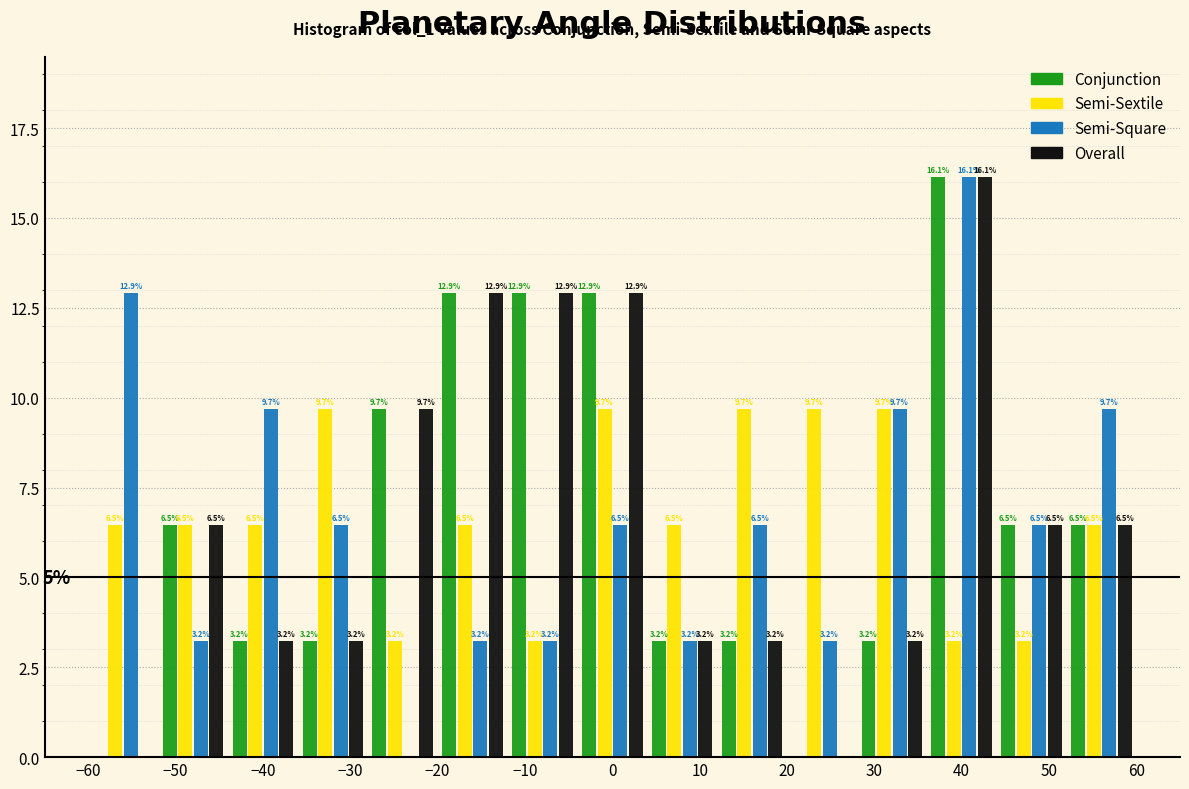

In the Conjunction series, which range on the x-axis has the tallest bar?

36 to 44